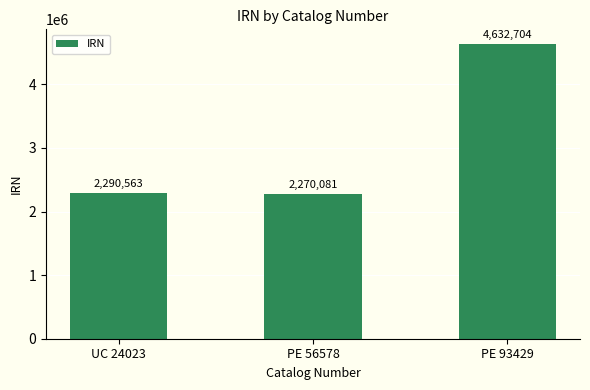

Are the bars horizontal?

No